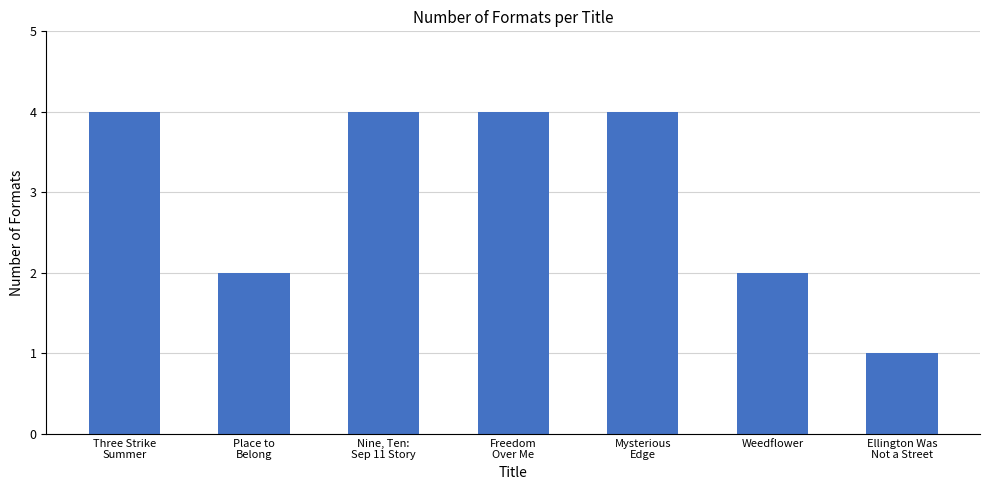

What is the sum of the values at Weedflower and Ellington Was
Not a Street?

3